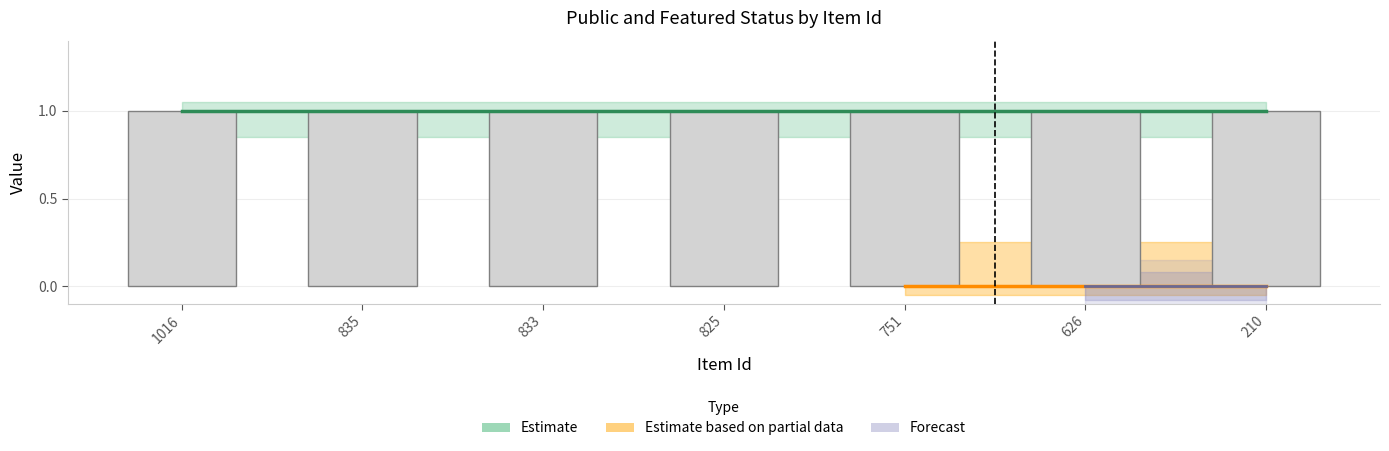

Reading right to left, list all the values displayed in this chart.

public: 210=1	626=1	751=1	825=1	833=1	835=1	1016=1
featured: 210=0	626=0	751=0	825=0	833=0	835=0	1016=0